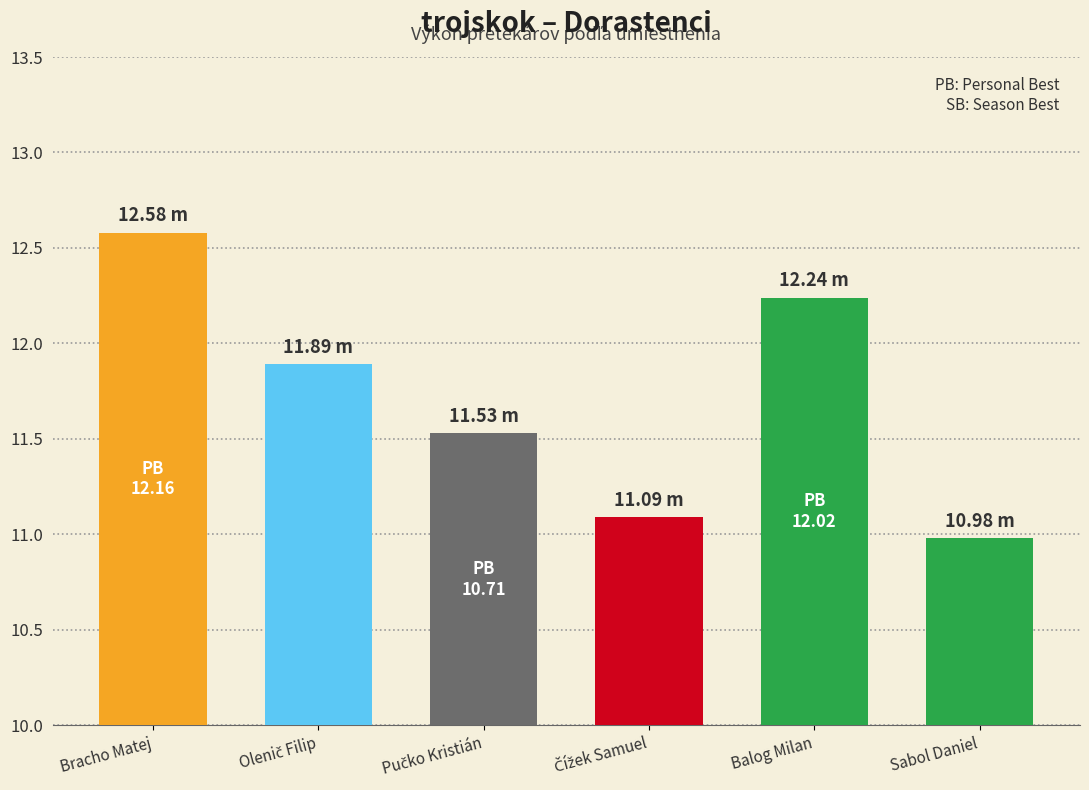

What is the label of the 6th bar from the right?

Bracho Matej